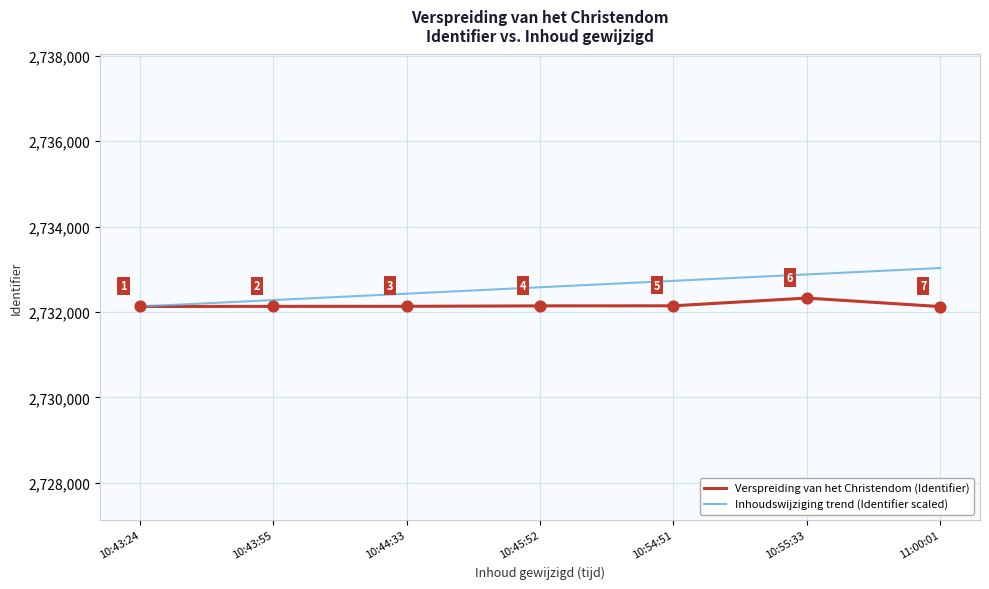

Between 10:43:24 and 10:54:51, which series saw the biggest shift?

Inhoudswijziging trend (Identifier scaled)